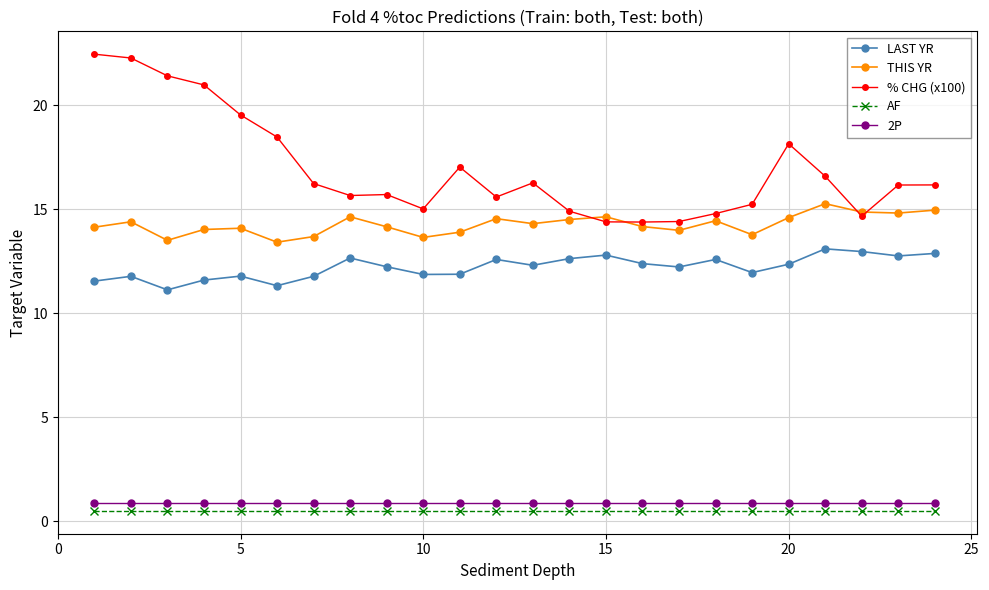

What is the value of the % CHG (x100) point at the 14th from the left?

14.9